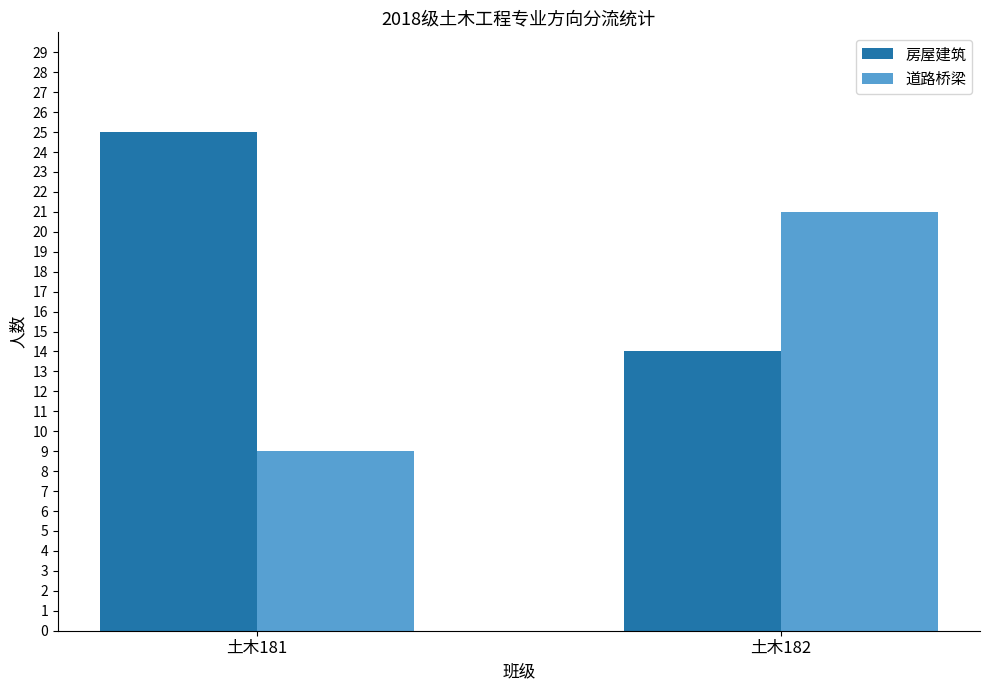

Which series has the largest total across all categories?

房屋建筑